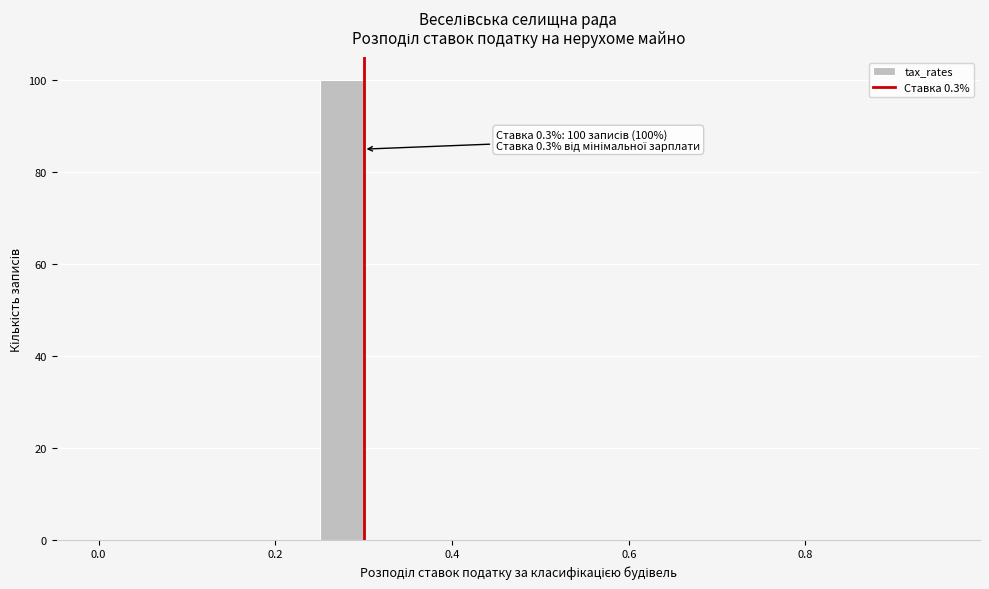

Around what value on the x-axis is the tallest bar? Give the approximate position of its centre, as read against the axis.

0.28